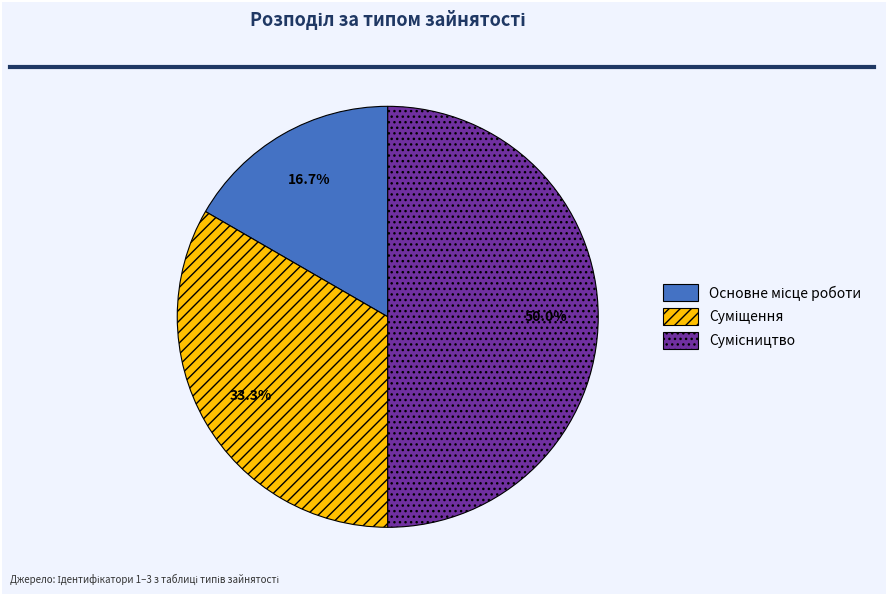

Count the number of slices in the pie.

3